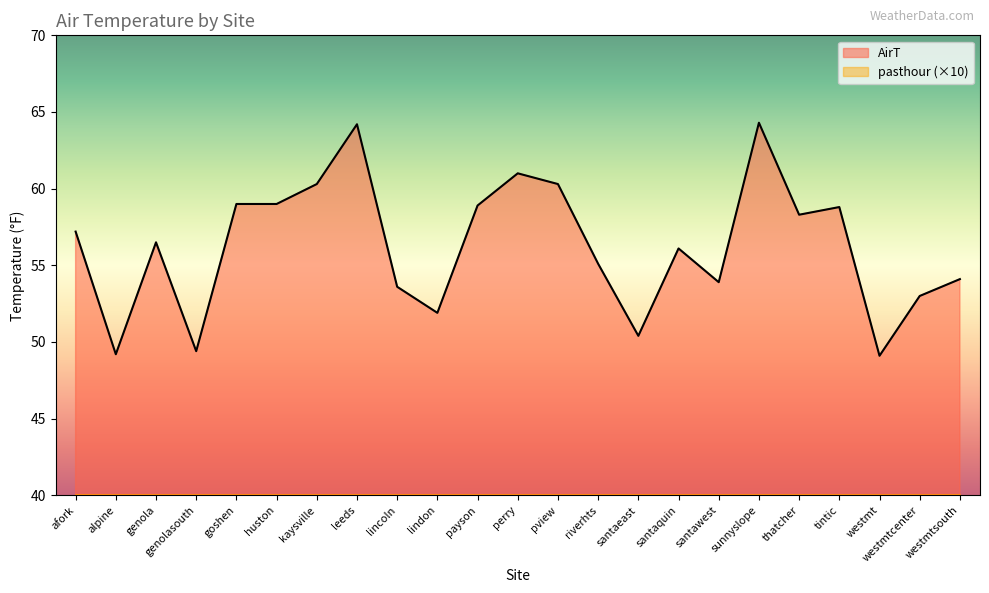

The value at westmtsouth is 54.1. True or false?

True